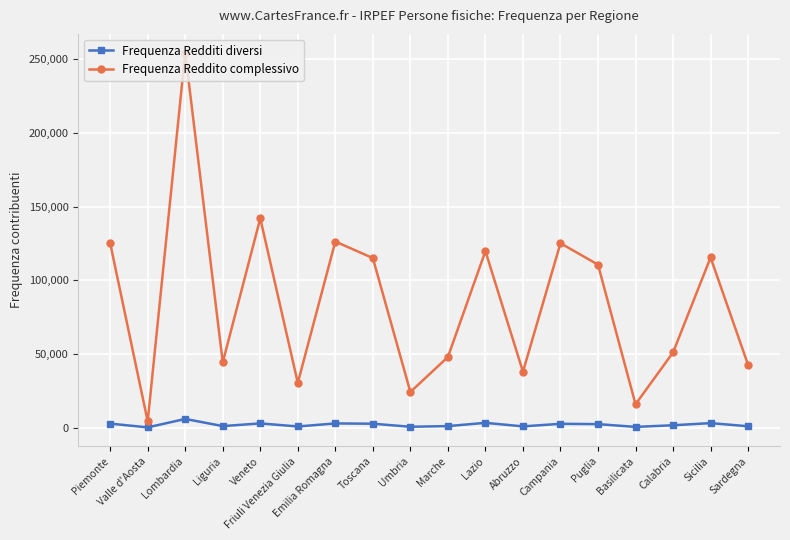

What is the minimum value shown in the chart?

171